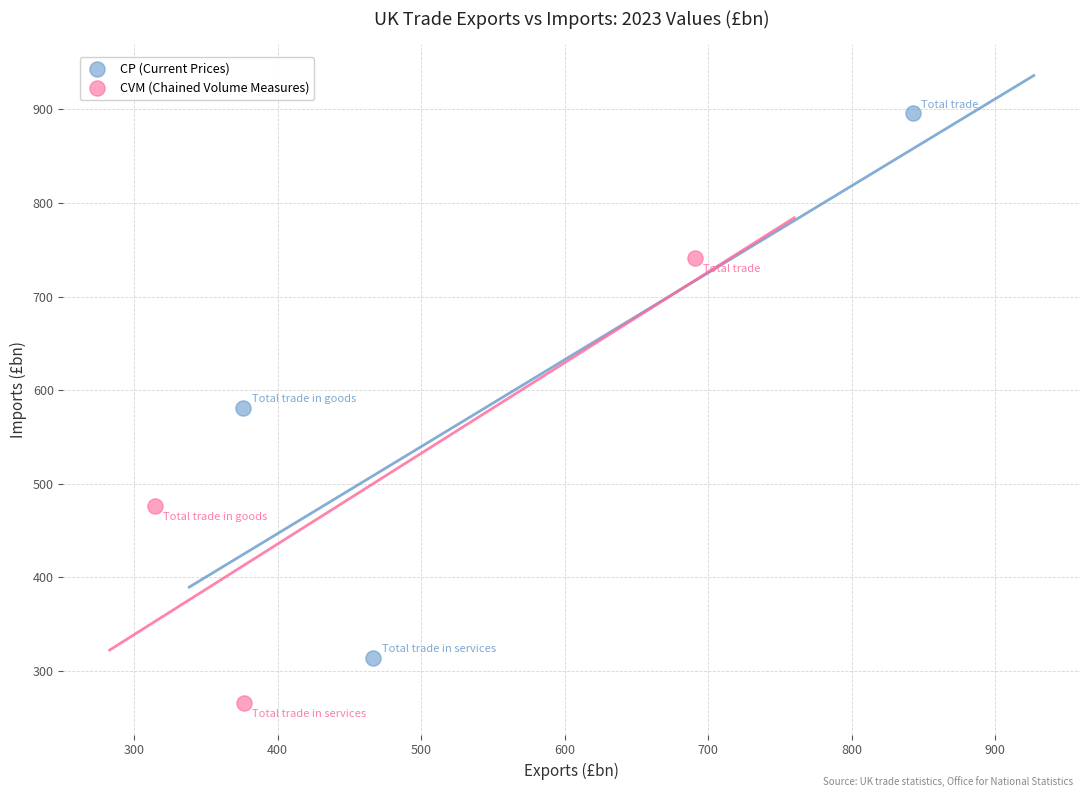

Which series reaches the minimum Y coordinate?

CVM (Chained Volume Measures)